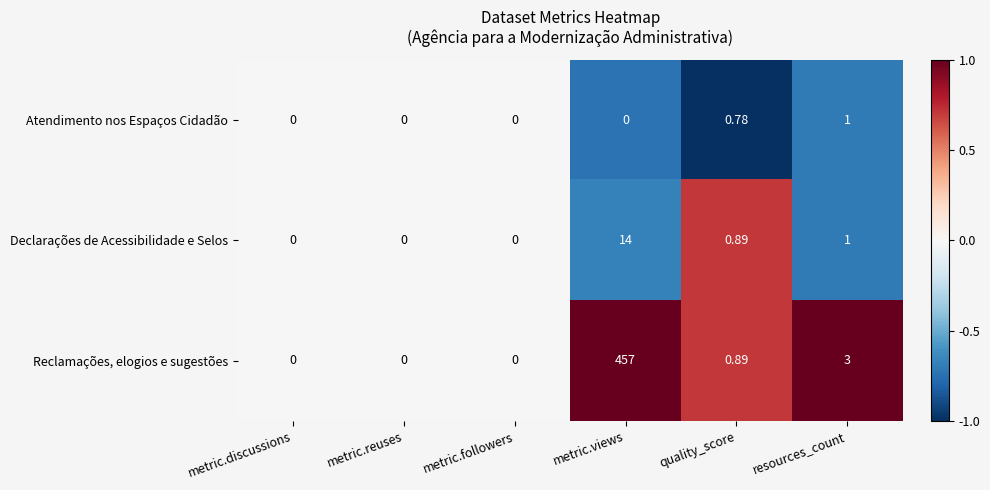

Which category has the highest value across all series?

metric.views